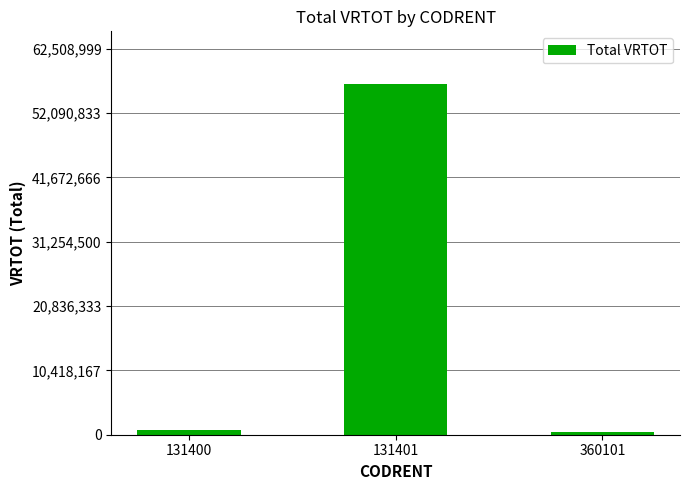

What is the maximum value shown in the chart?

56826363